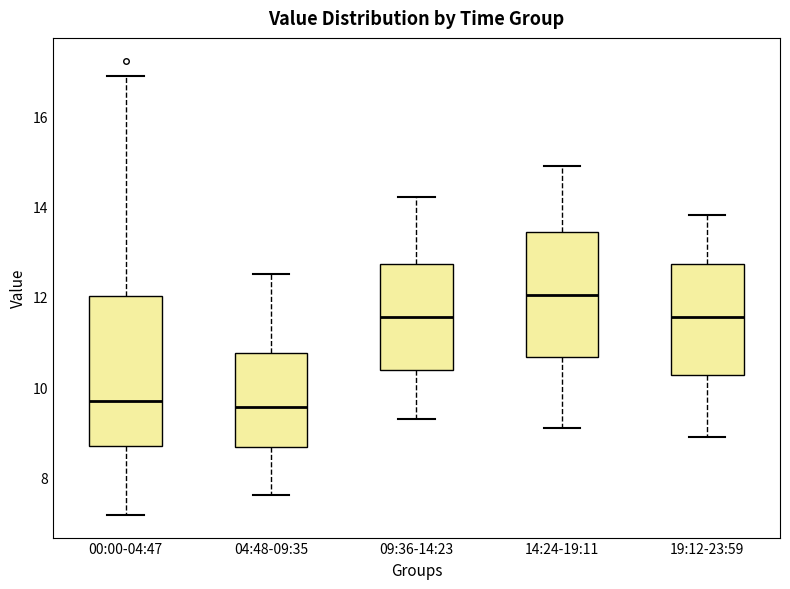

Reading left to right, read every box against the y-axis: the position of its median line, the range the box covers, and the ends of its whiskers. The values are not printed on the chart, so give them approximately, as read against the axis.

00:00-04:47: median 9.8, box 8.6 to 12.0, whiskers 7.2 to 17.0
04:48-09:35: median 9.6, box 8.6 to 10.8, whiskers 7.6 to 12.6
09:36-14:23: median 11.6, box 10.4 to 12.8, whiskers 9.4 to 14.2
14:24-19:11: median 12.0, box 10.6 to 13.4, whiskers 9.2 to 15.0
19:12-23:59: median 11.6, box 10.2 to 12.8, whiskers 9.0 to 13.8